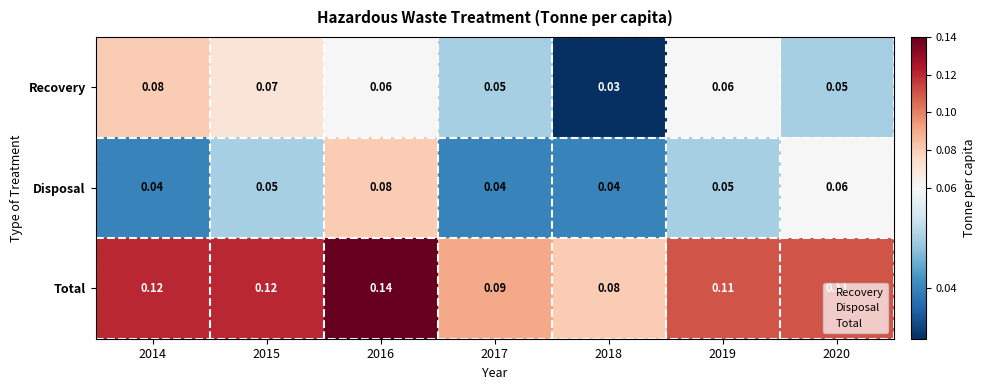

At 2019, list the series in order from smallest to largest.

Disposal, Recovery, Total